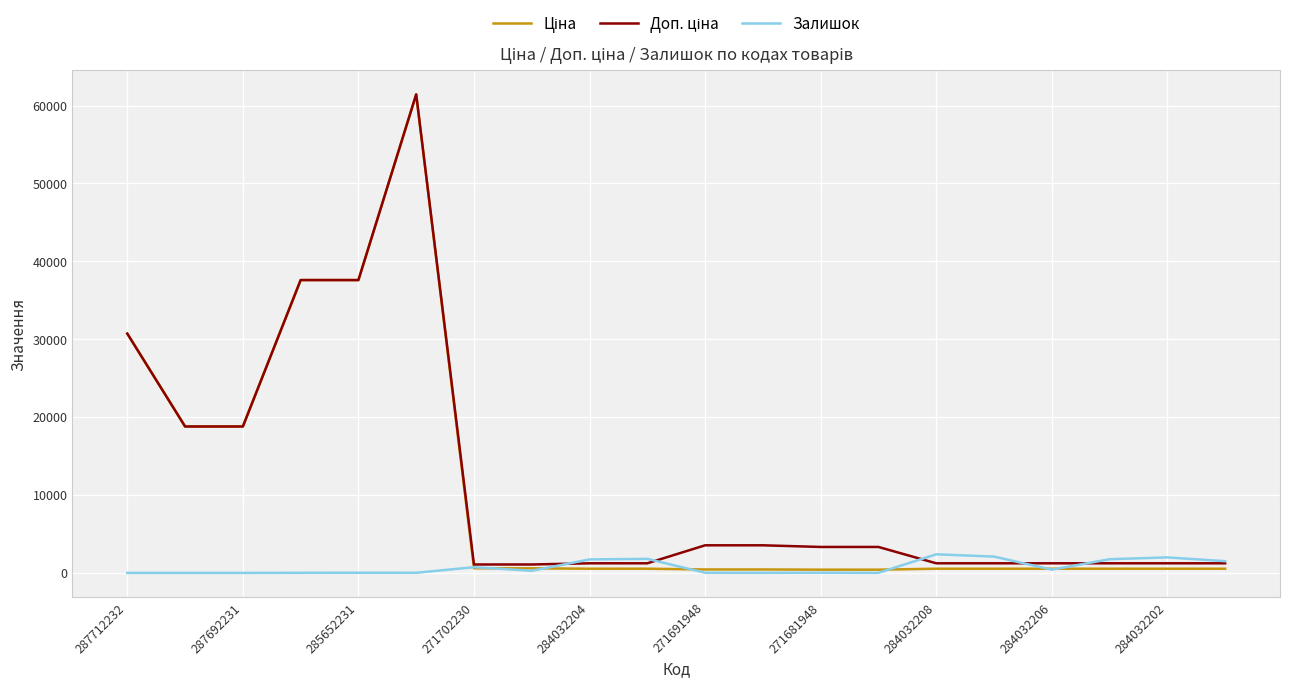

What is the maximum value shown in the chart?

61434.3